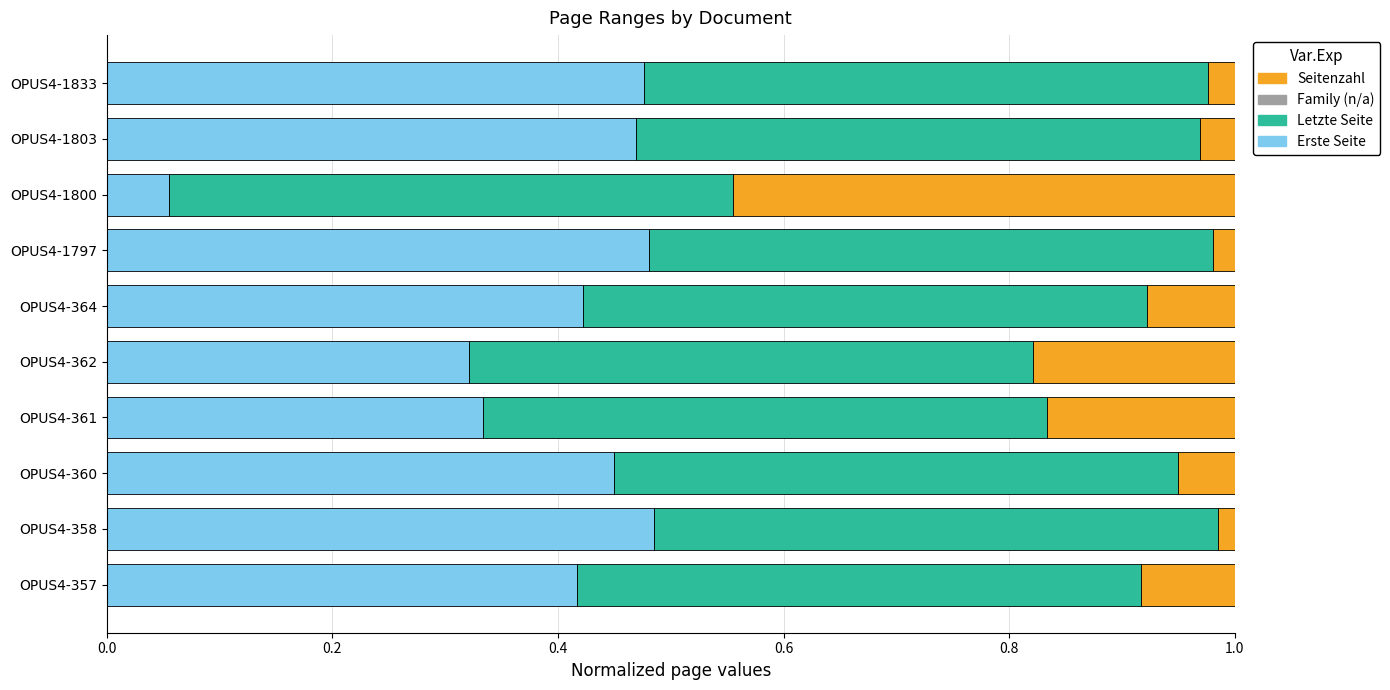

The Erste Seite series shows 0.5 at OPUS4-1803. True or false?

True